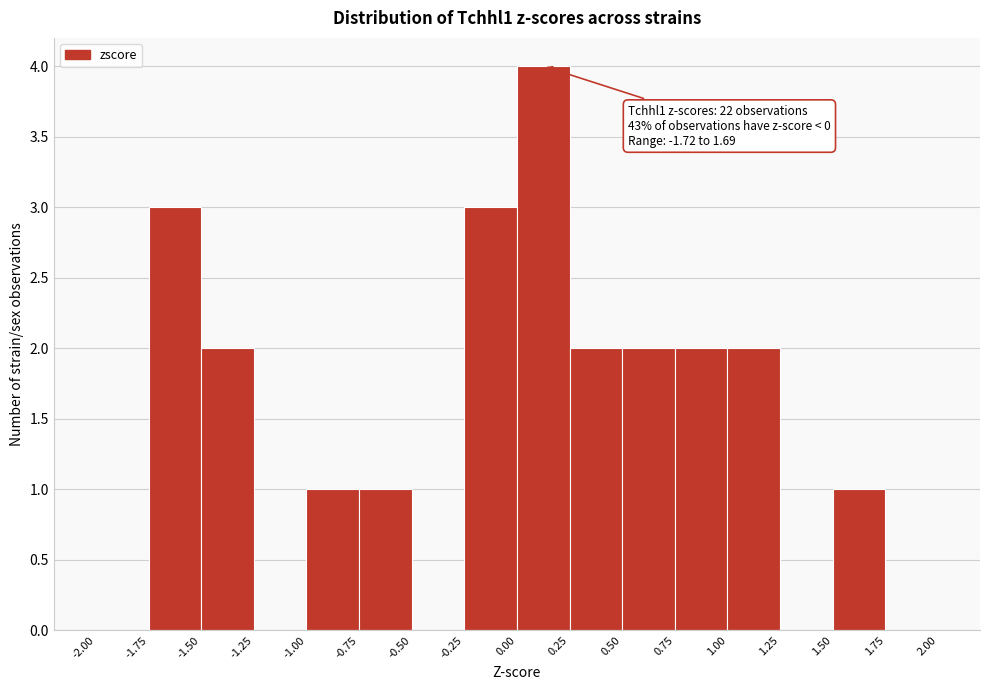

Over which range of the x-axis is the bar tallest?

0.00 to 0.25